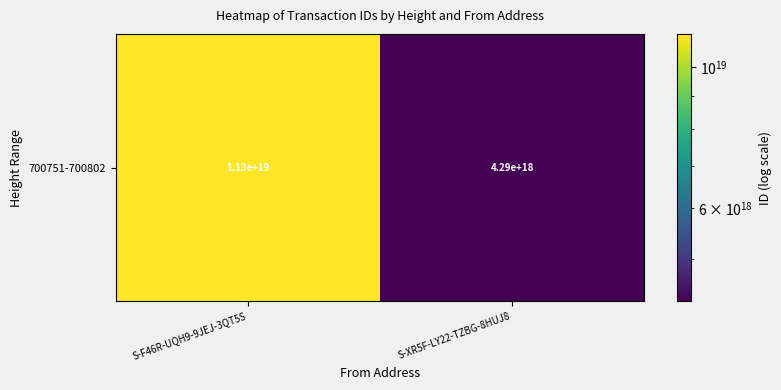

Is it true that the value at S-F46R-UQH9-9JEJ-3QT5S is 11270892933894682624?

True